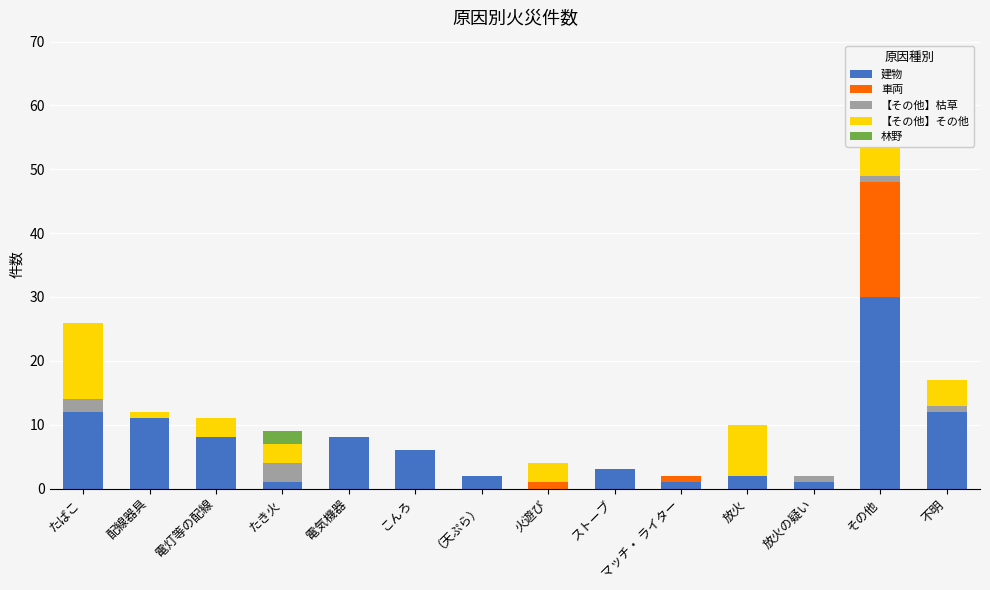

What is the total value across all series at たばこ?

26